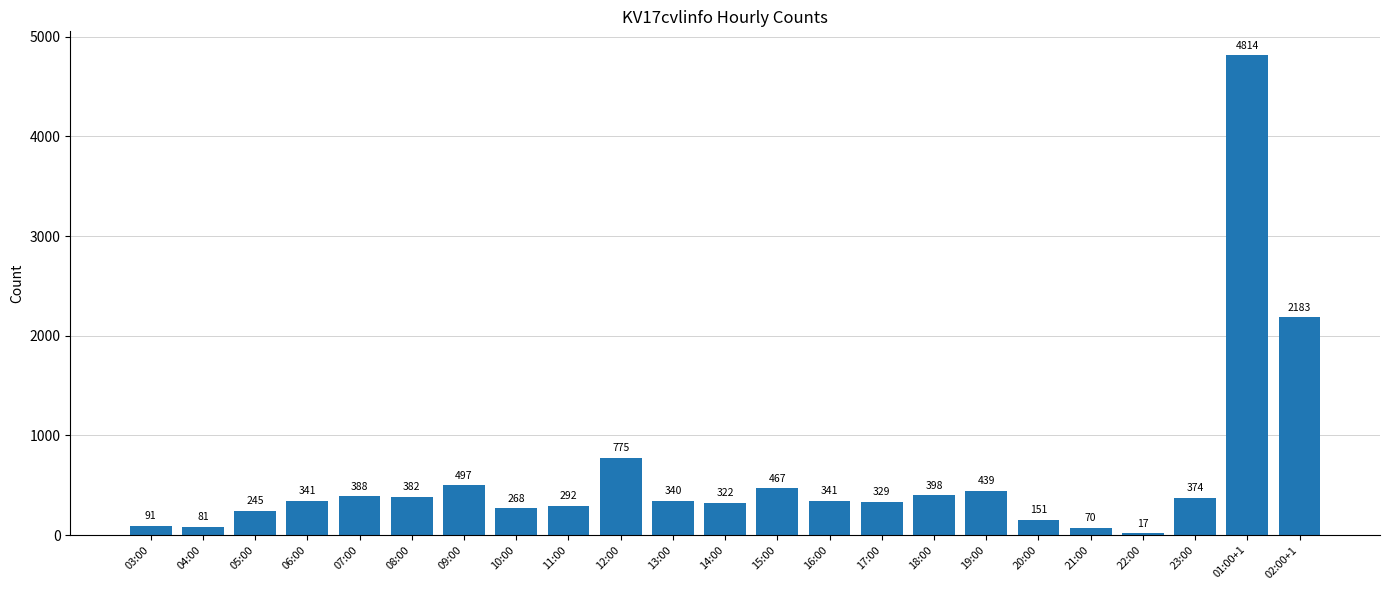

What is the value of the 2nd bar from the left?

81